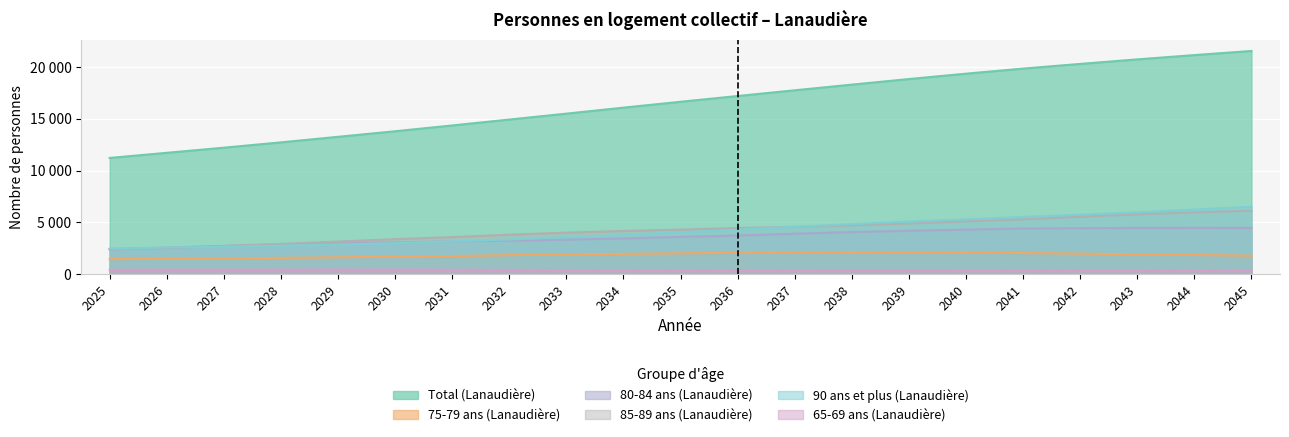

True or false: 75-79 ans (Lanaudière) has more than 2 interior local peaks.

False